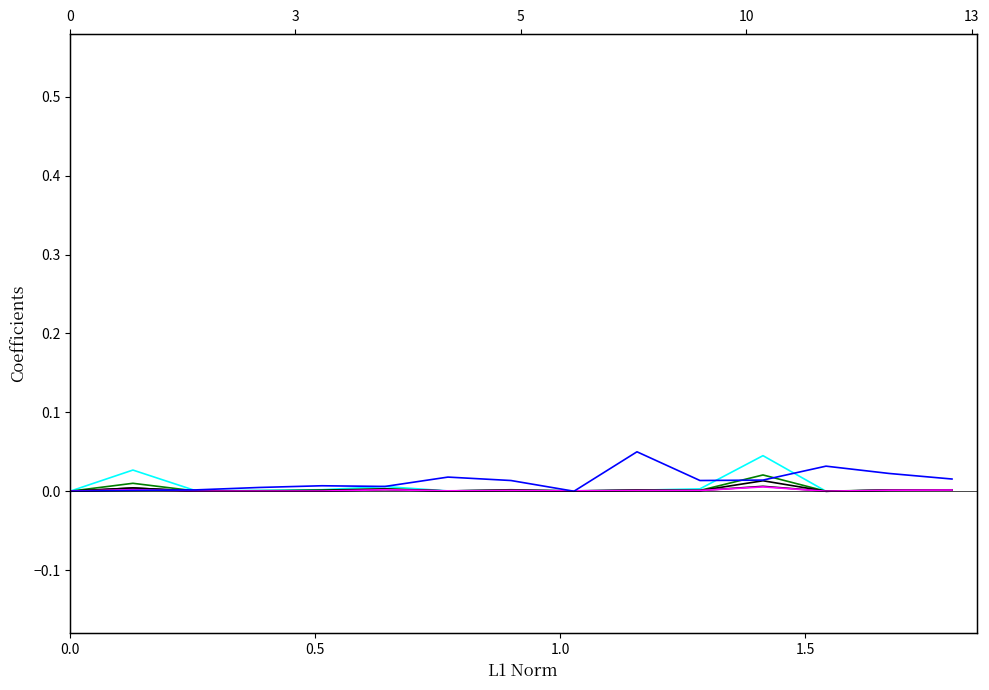

Rank the series by their maximum value, from lowest to highest.

Количество ипотечных кредитов, Количество жилищных кредитов, Объем ипотечных кредитов, Объем жилищных кредитов, Объем кредитов всего, Средневзвешенная ставка (мес)